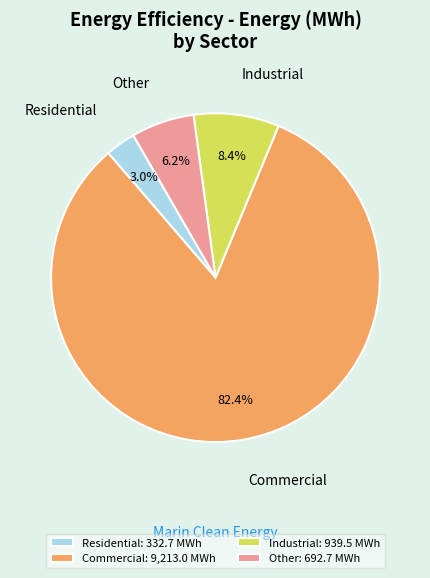

Is Other the majority of the pie?

No